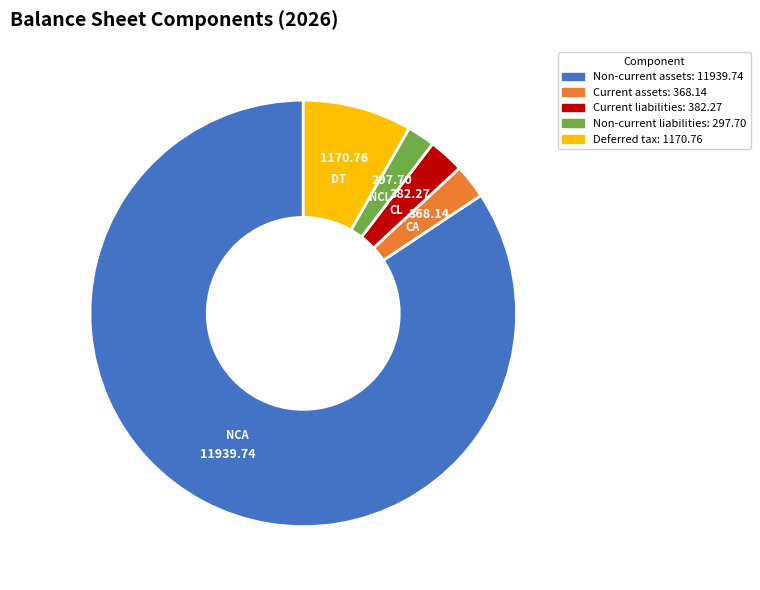

Does any single category account for the majority?

Yes